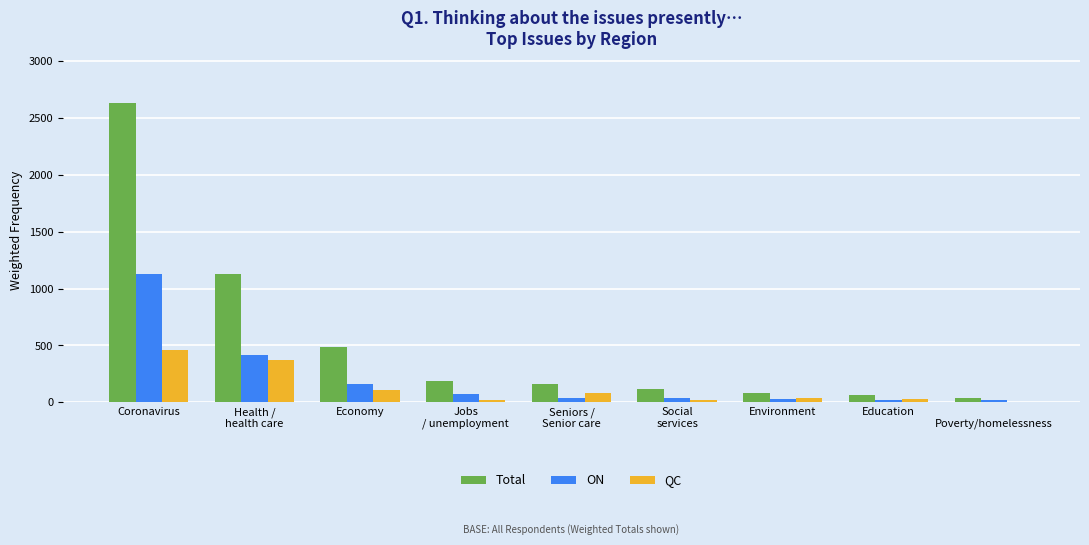

What is the approximate value of Total at Economy?

482.7